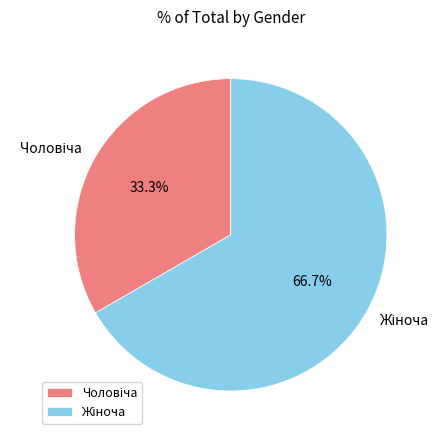

Is there a majority slice in this chart?

Yes